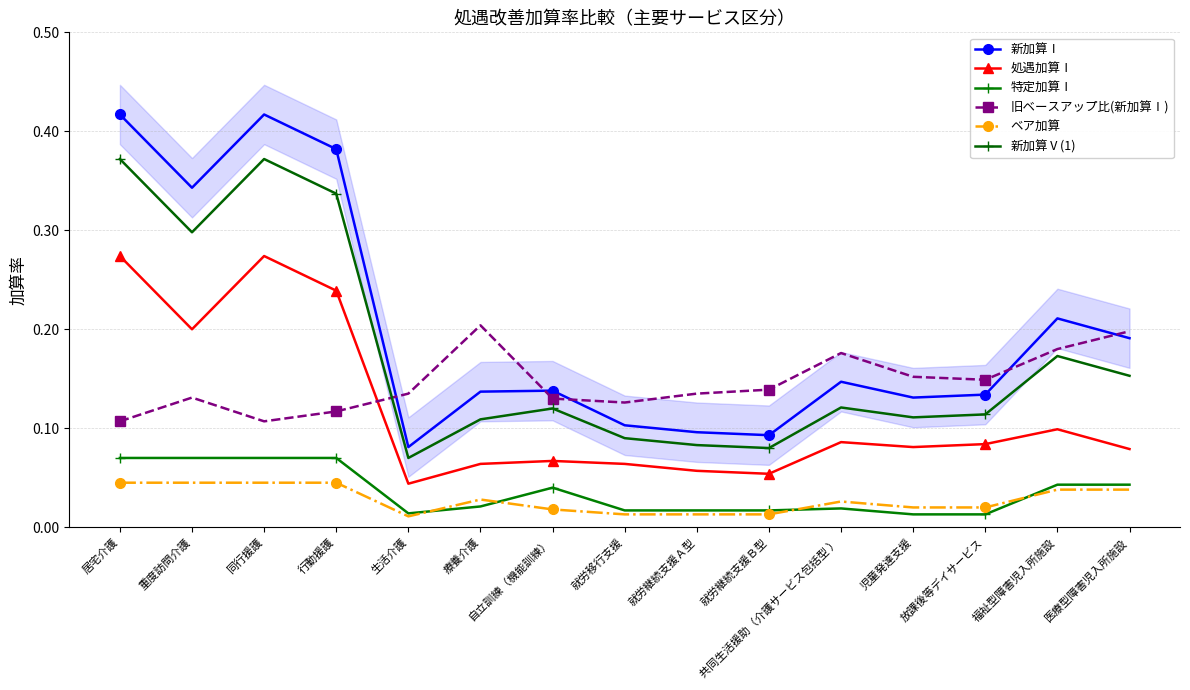

What is the difference between the 新加算Ⅴ(1) values at 医療型障害児入所施設 and 就労継続支援Ａ型?

0.1